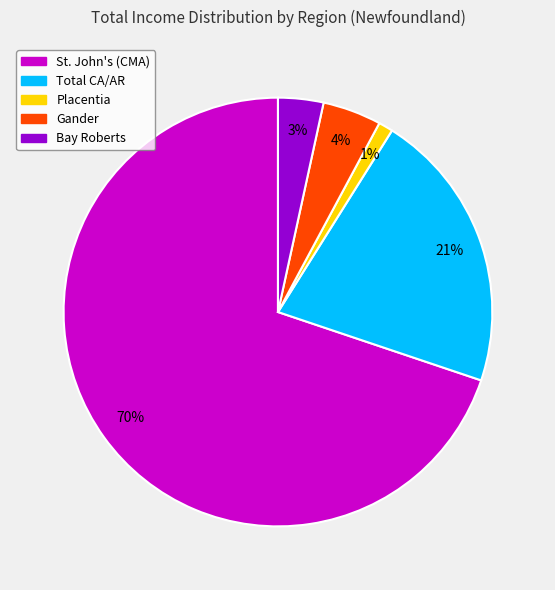

Rank the categories by value from highest to lowest.

St. John's (CMA), Total CA/AR, Gander, Bay Roberts, Placentia